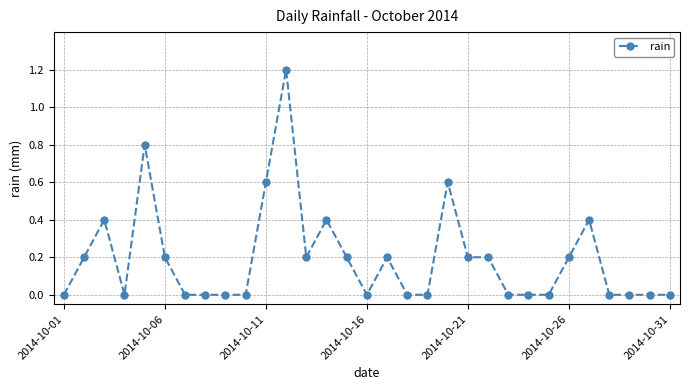

What is the difference between the maximum and minimum values?

1.2